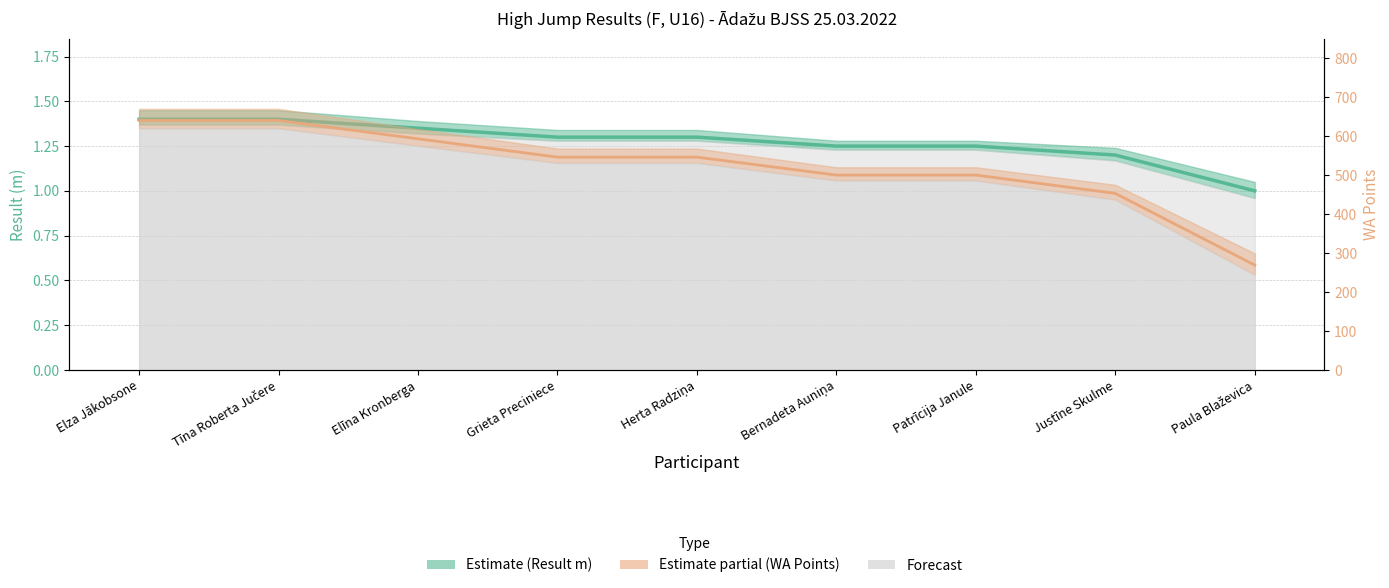

True or false: WA Points has a value of 726.7 at Justīne Skulme.

False